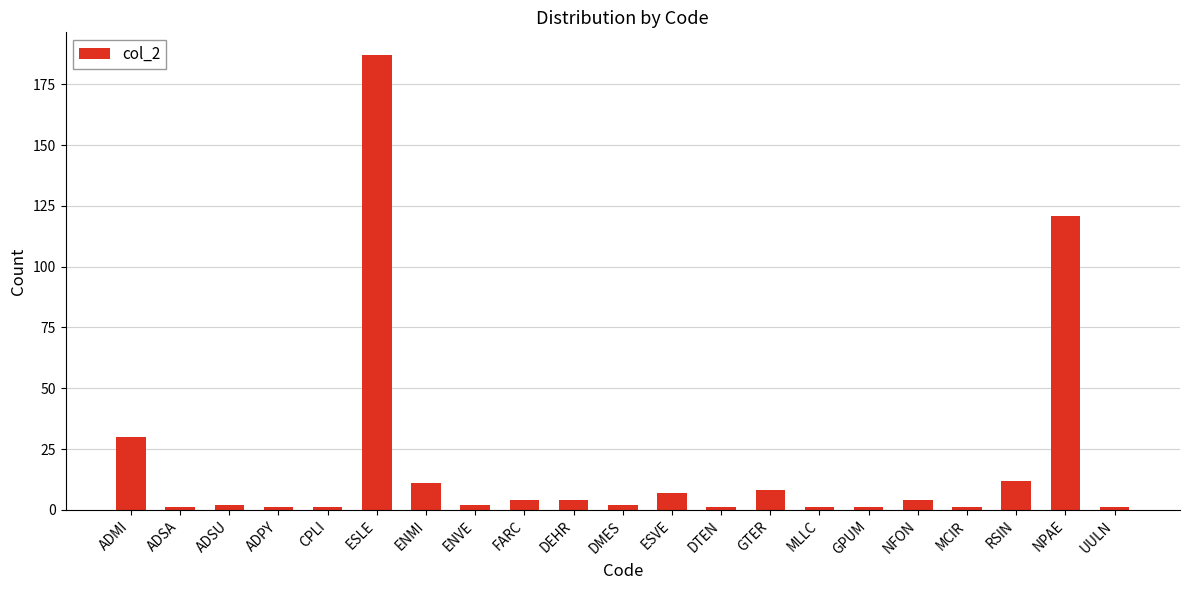

Count the number of categories in the chart.

21